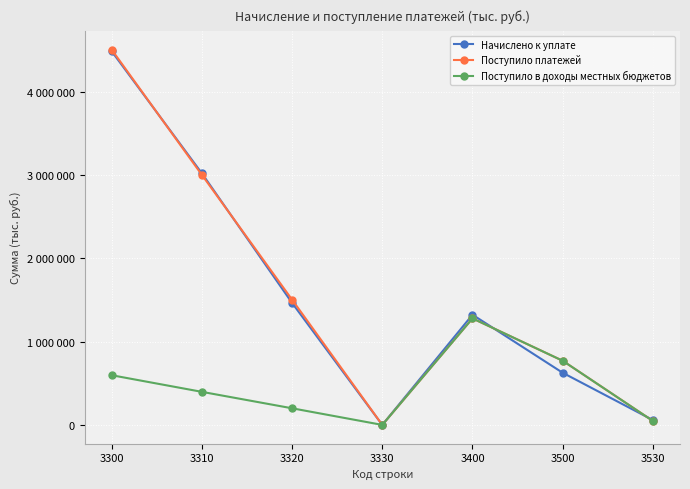

What are all the series names shown in the legend?

Начислено к уплате, Поступило платежей, Поступило в доходы местных бюджетов